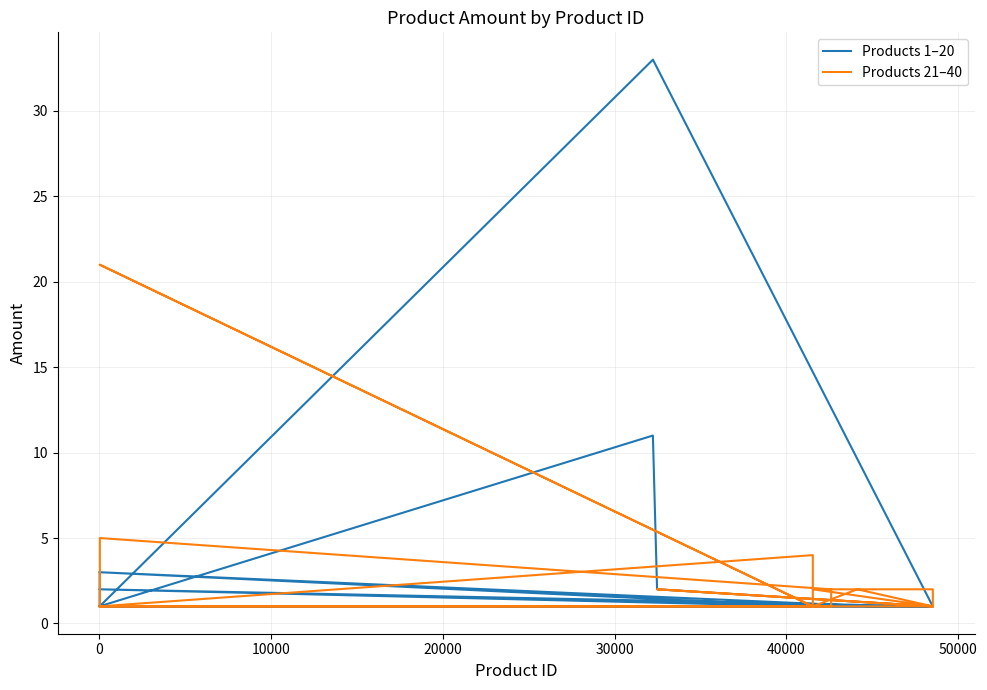

The value of Products 1–20 at 40000 is 1. True or false?

True